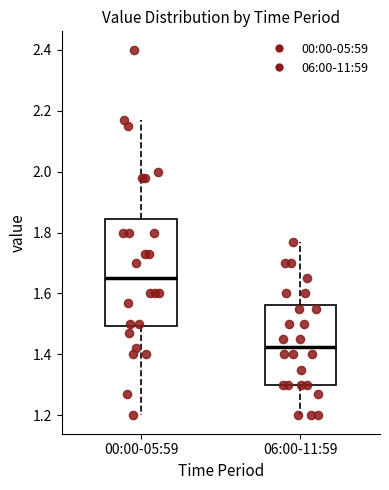

Where is the lower edge of the box for 06:00-11:59 on the y-axis? The values are not printed on the chart, so give them approximately, as read against the axis.

1.30